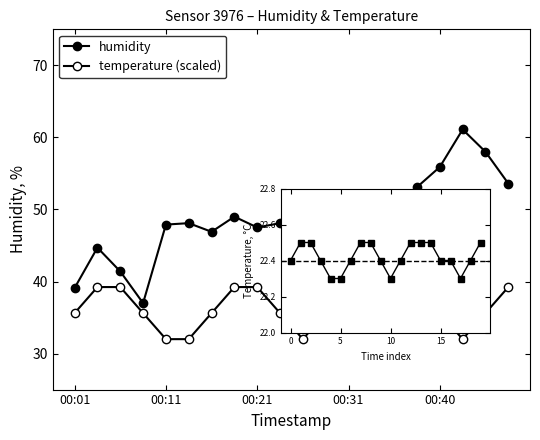

Which series has the largest range (max minus min)?

humidity